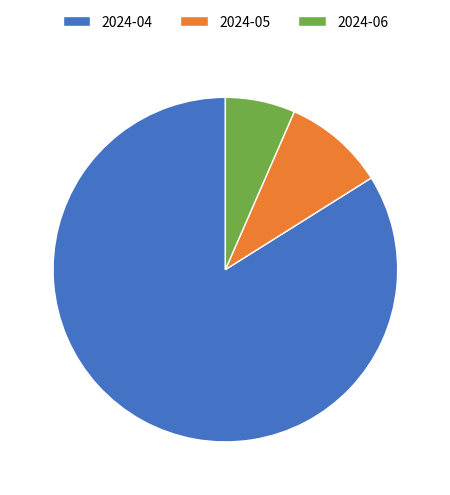

Which slice is the smallest?

2024-06